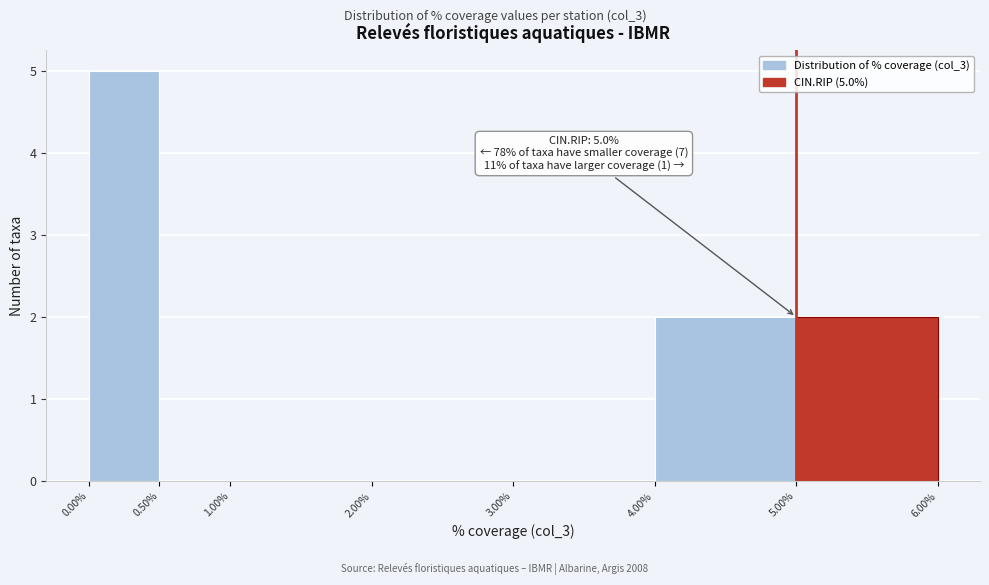

Over which range of the x-axis is the bar tallest?

0.00% to 0.50%